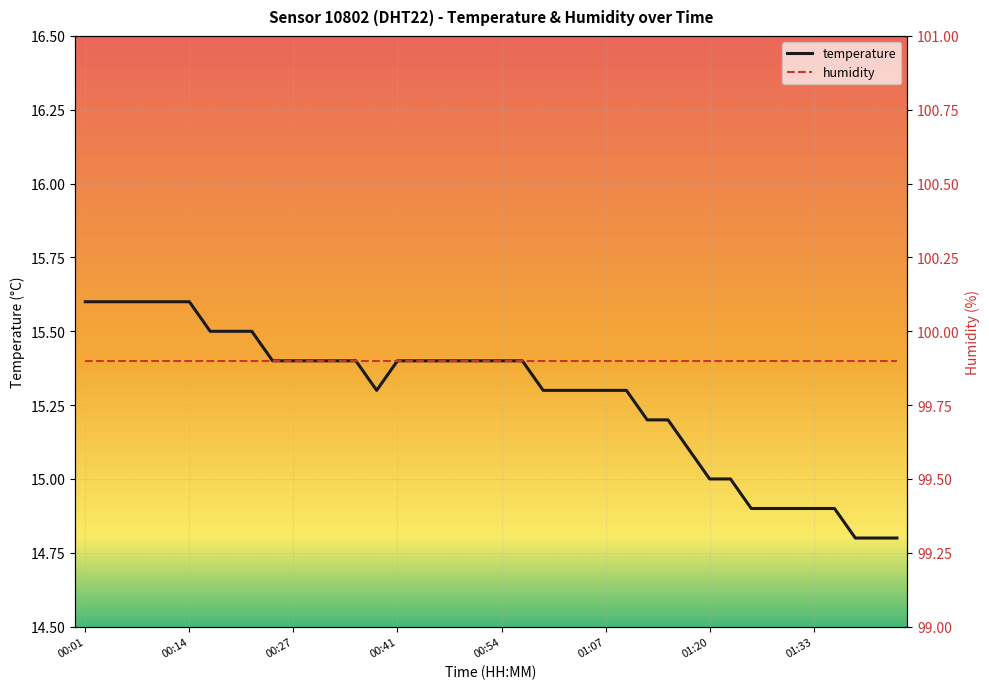

The temperature series shows 24.1 at 00:14. True or false?

False